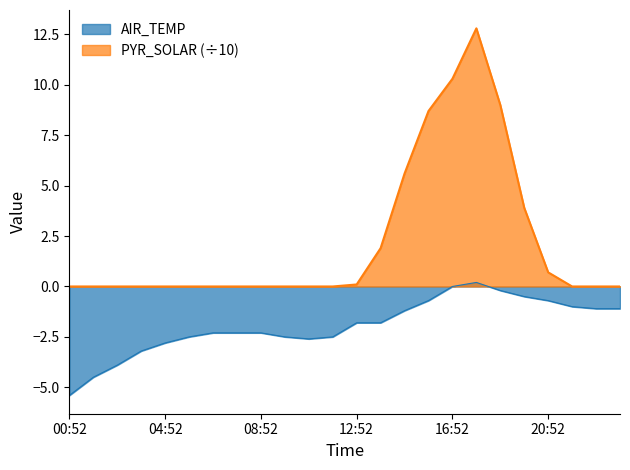

At which category does AIR_TEMP reach its first local valley?

10:52